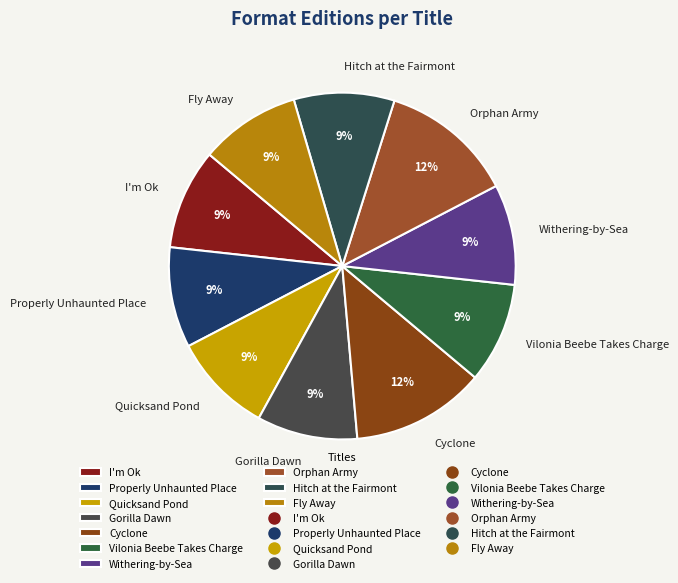

The Fly Away slice represents 9% of the pie. True or false?

True